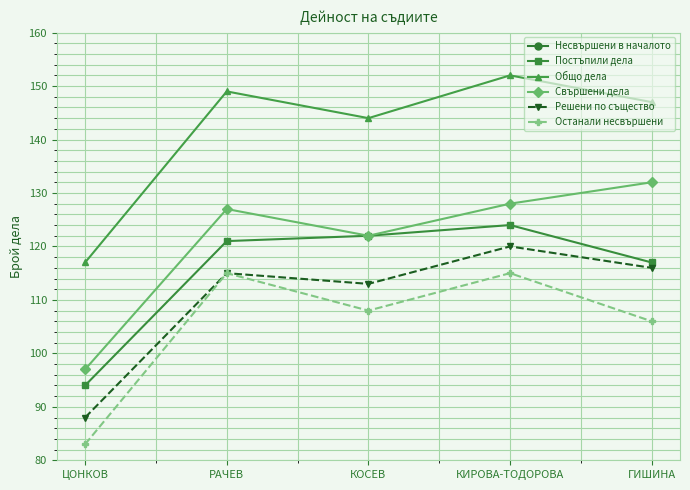

How many interior local valleys does the Общо дела series have?

1